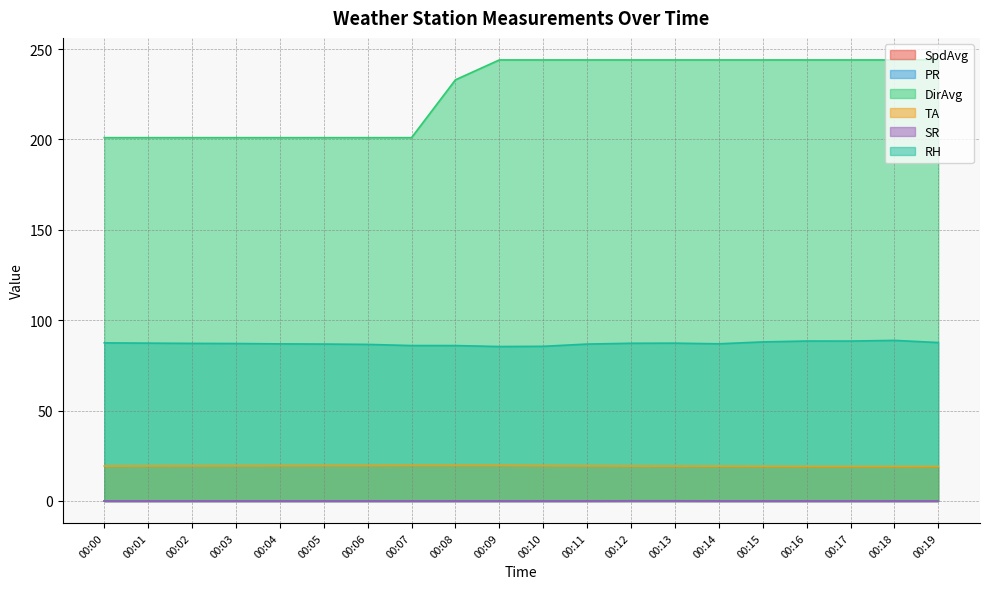

At how many categories does at least one series exceed 91?

20